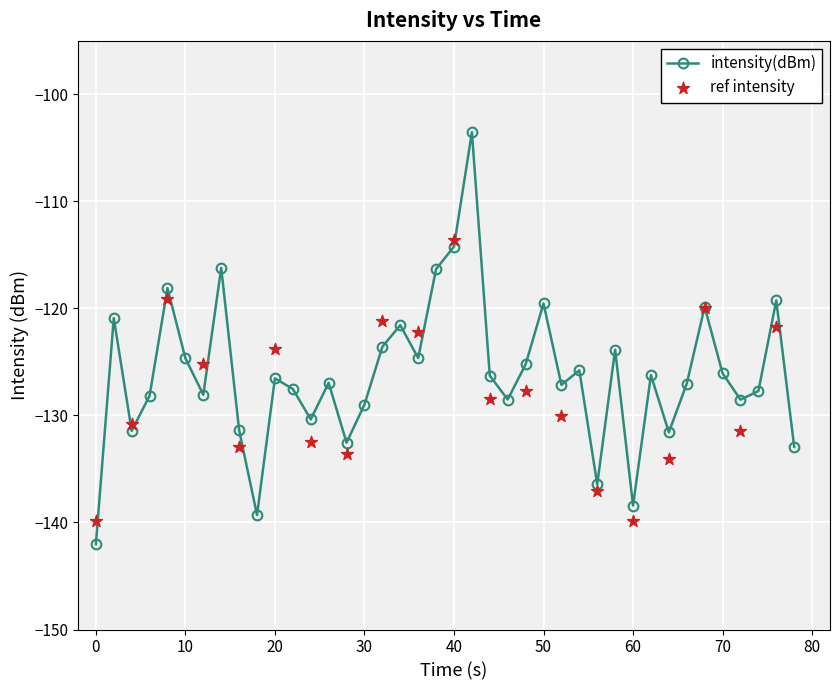

Which has a higher value, 21 or 30?

21